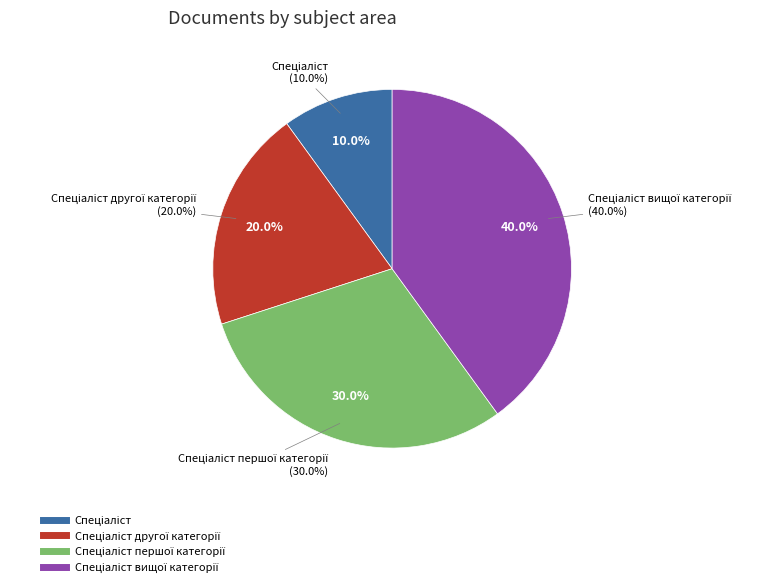

To the nearest percent, what is the difference between the Спеціаліст першої категорії and Спеціаліст вищої категорії slice percentages?

10%